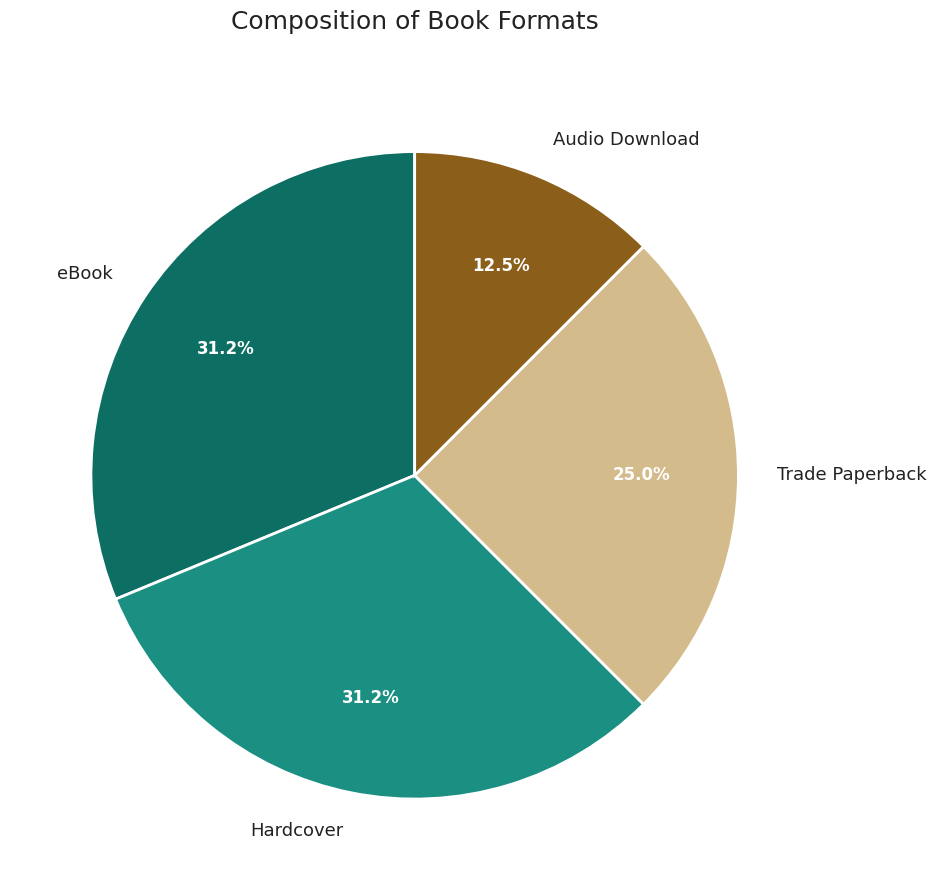

Do eBook and Hardcover together represent more than half of the pie?

Yes